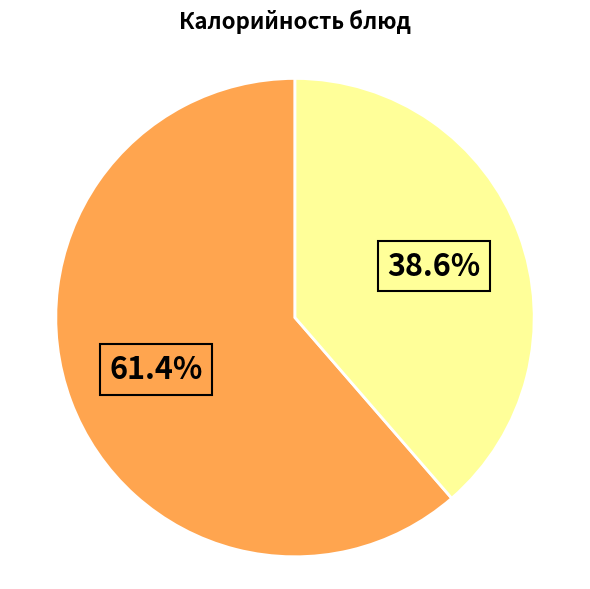

Is there any slice that represents more than half of the pie?

Yes